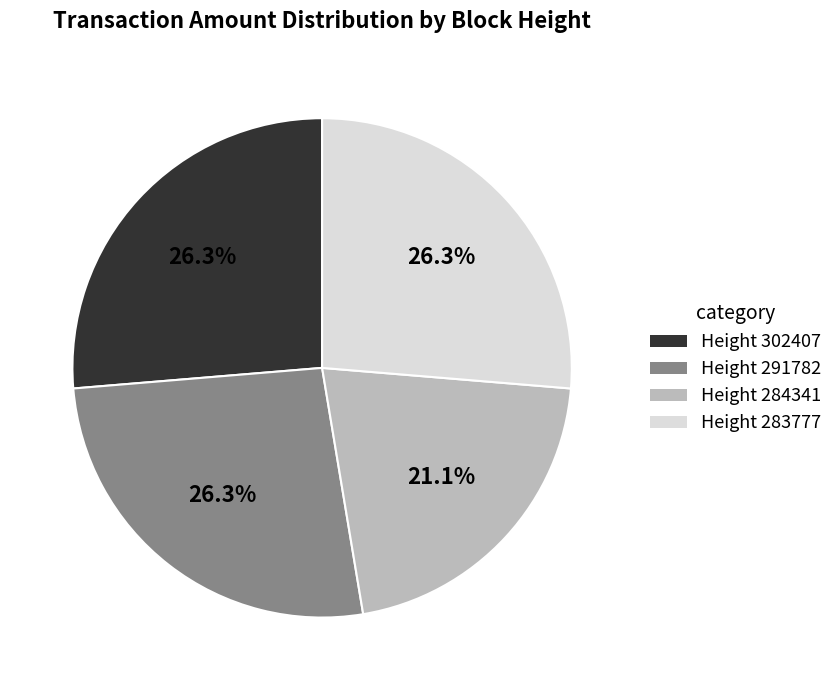

To the nearest percent, what is the difference between the largest and smallest slice percentages?

5%